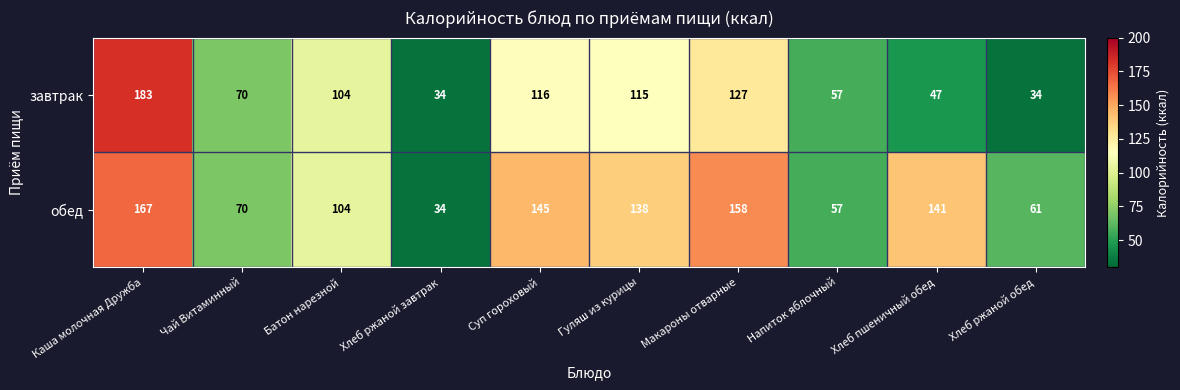

The обед series shows 220 at Каша молочная Дружба. True or false?

False